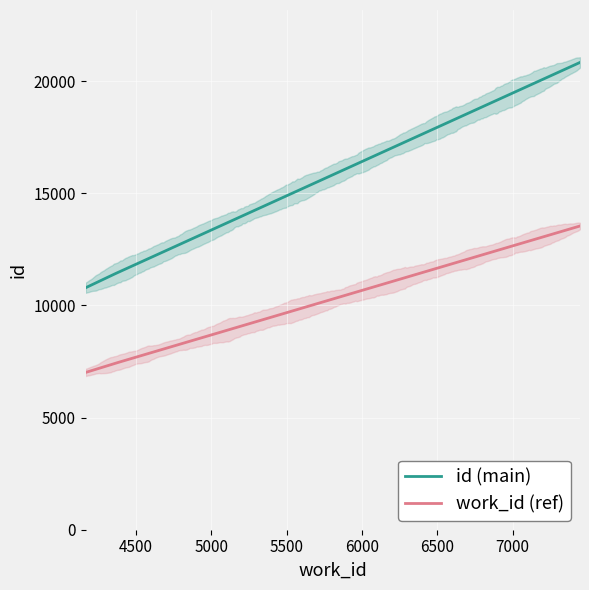

Which series has the largest total across all categories?

id